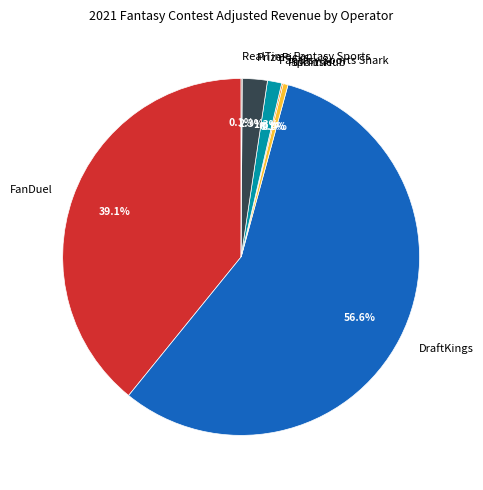

Do SportsHub and FanDuel together represent more than half of the pie?

No